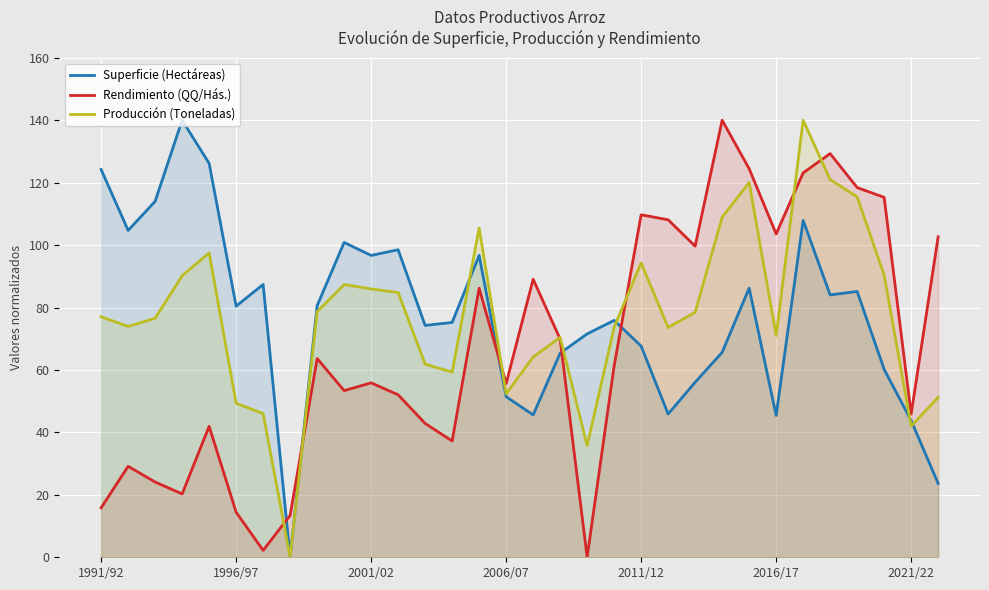

What is the spread (max minus min) of values at 21?

62.2